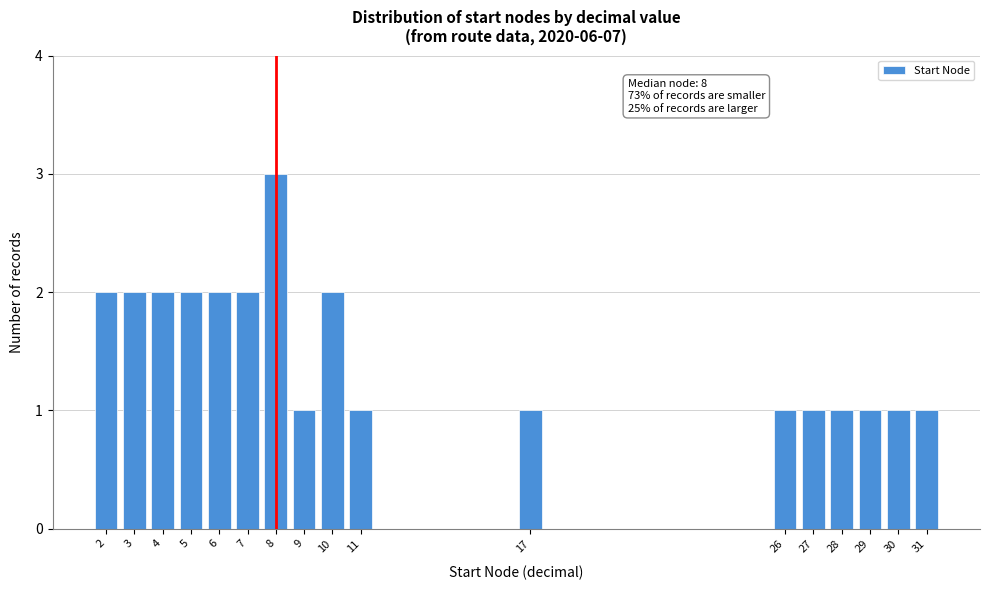

Over which range of the x-axis is the bar tallest?

7.5 to 8.5